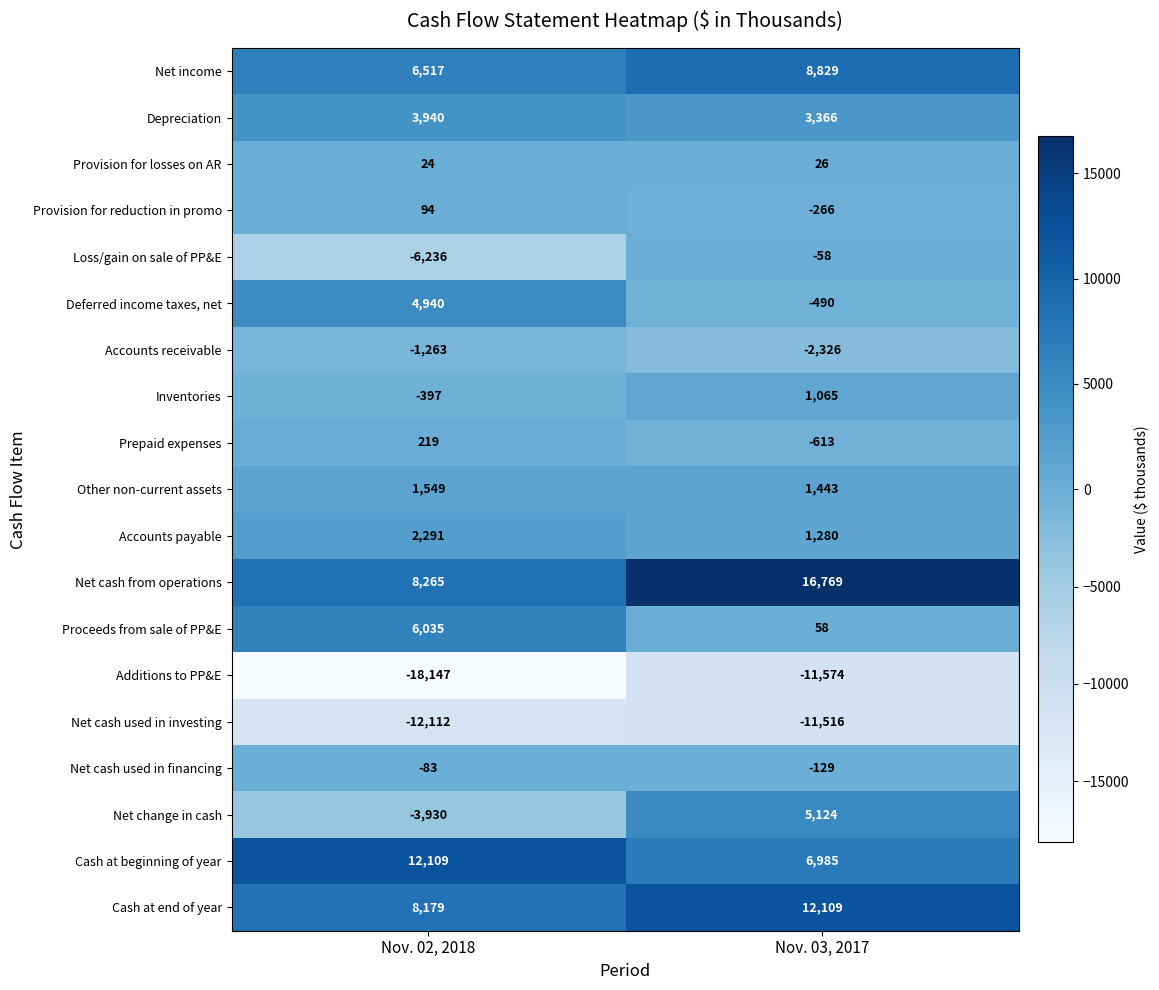

Which label corresponds to the smallest value in the chart?

Nov. 02, 2018